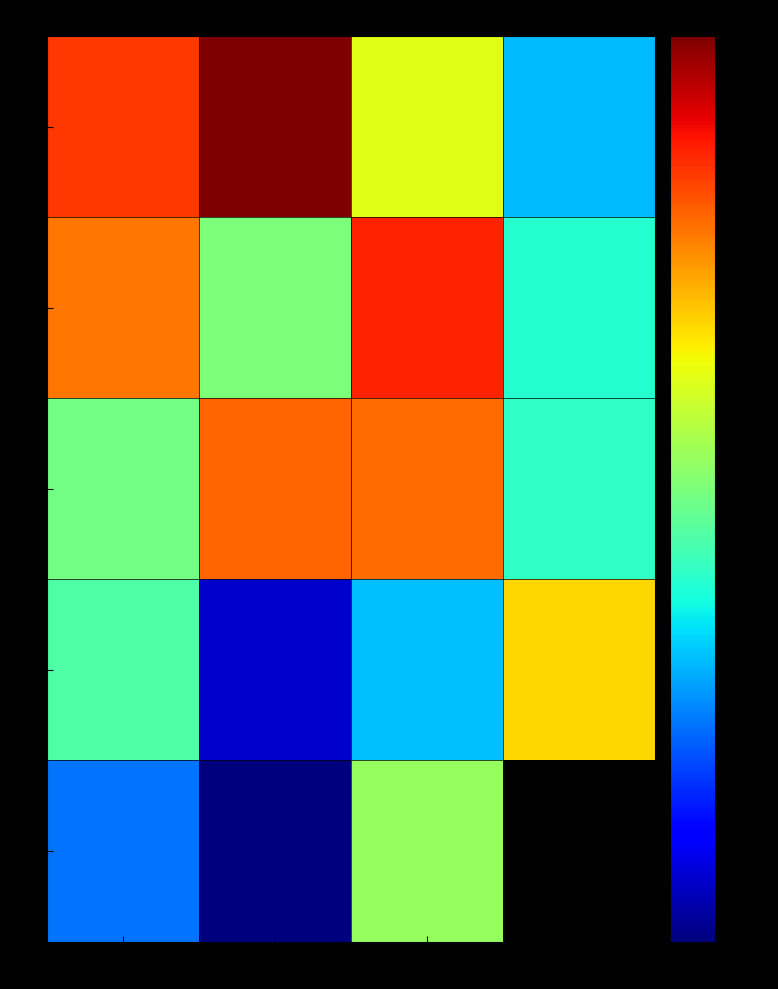

Is it true that 10 equals 1670351.5 at Col D?

False